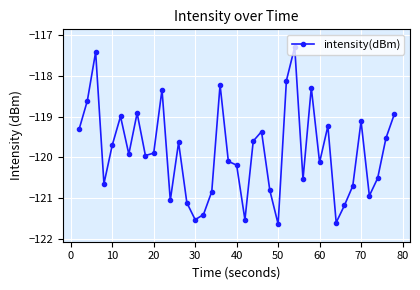

How many lines are shown in the chart?

1